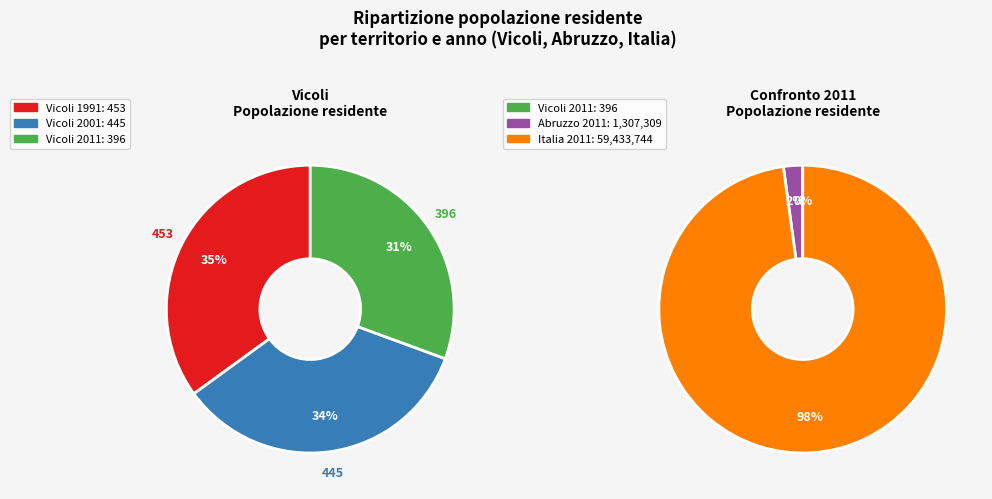

What is the largest slice in the pie chart?

Popolazione residente (Italia 2011)